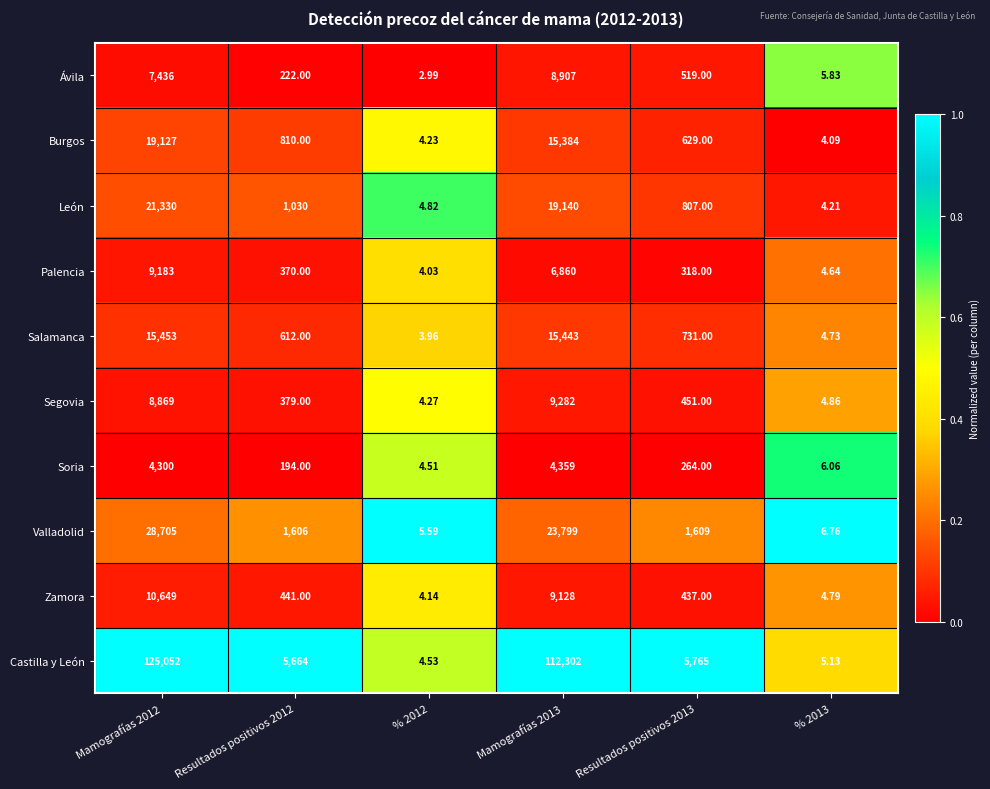

Which series changed the most between Mamografías 2012 and % 2013?

Castilla y León